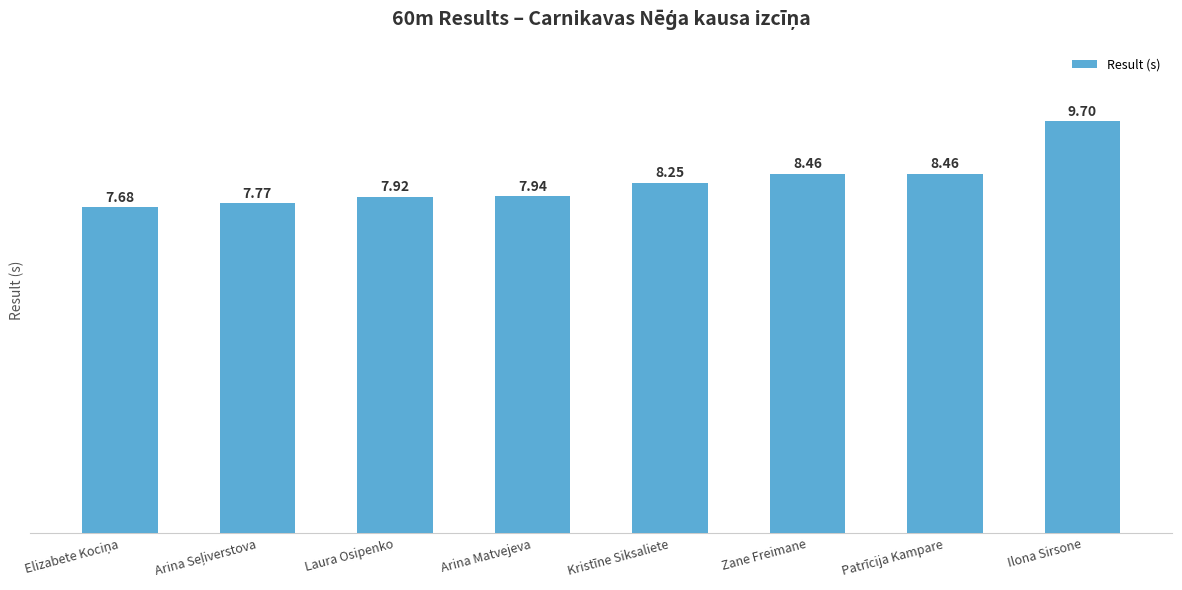

Between Ilona Sirsone and Kristīne Siksaliete, which is larger?

Ilona Sirsone